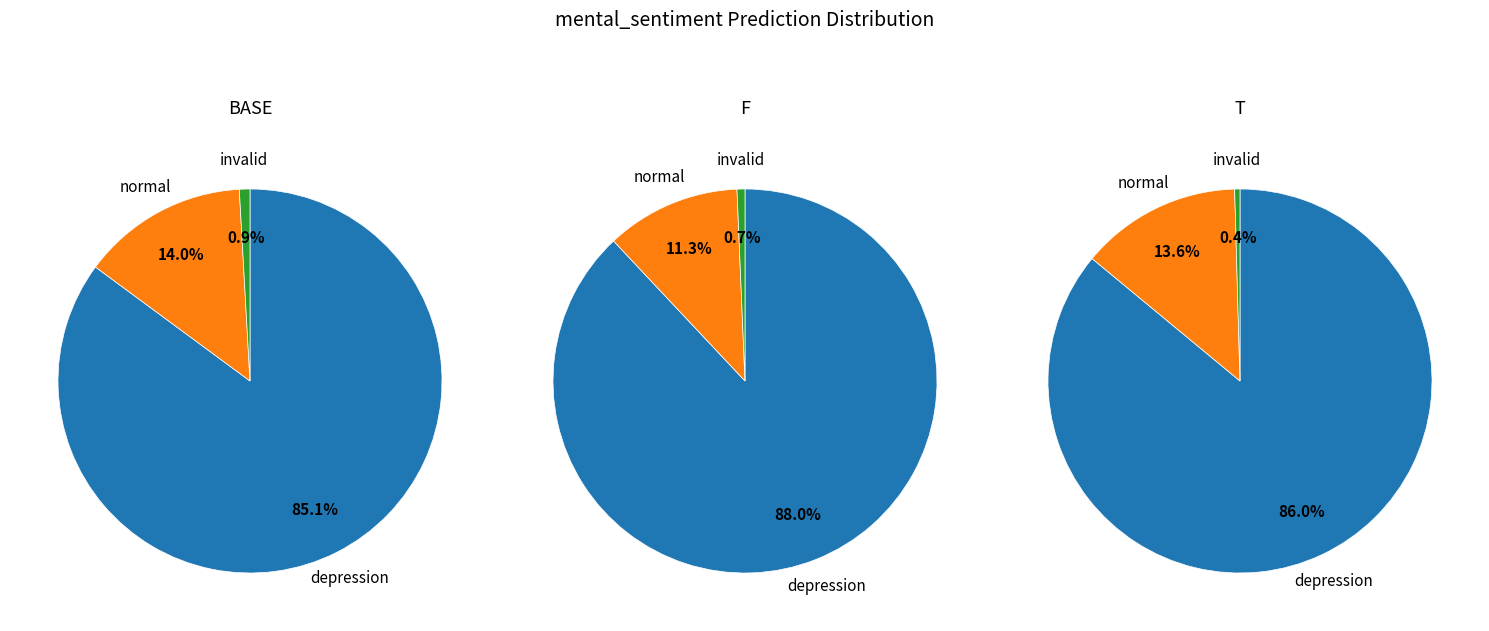

Rank the series by their maximum value, from highest to lowest.

depression, normal, invalid